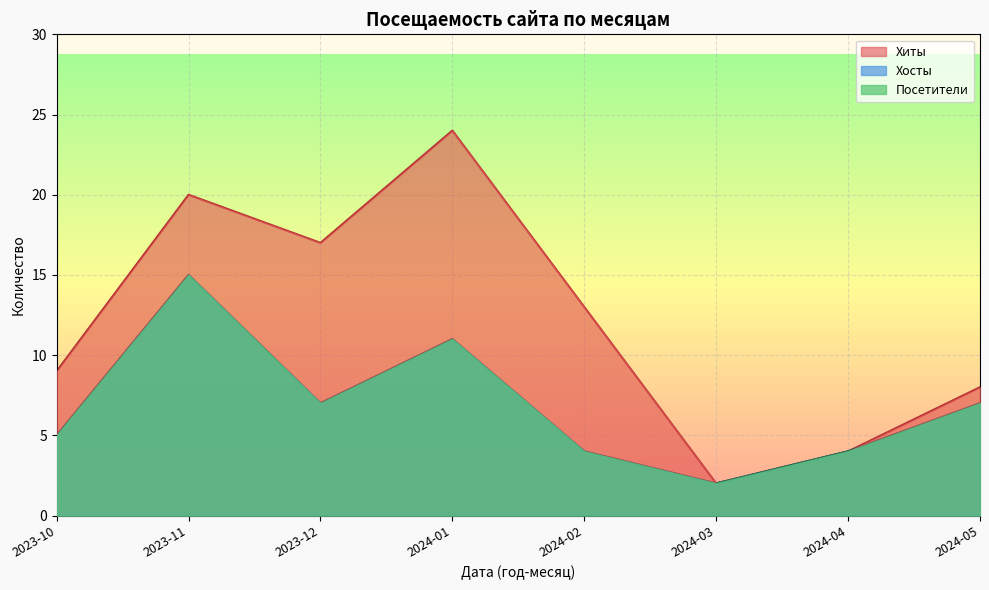

What is the smallest value displayed?

2